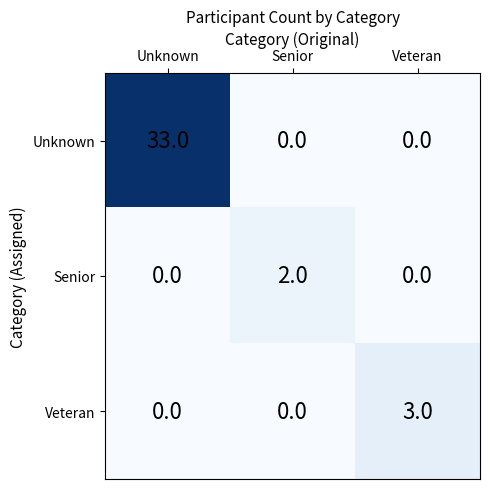

True or false: Senior has a value of 1 at Unknown.

False